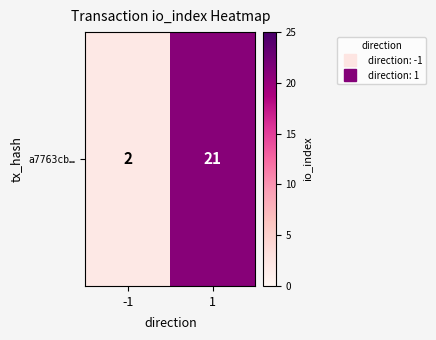

What is the sum of all values?

23